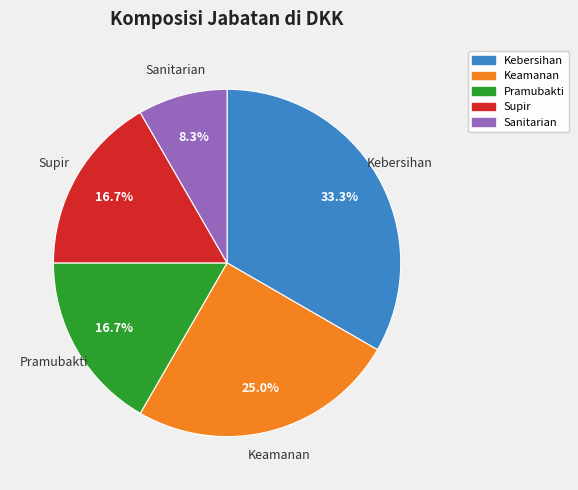

What percentage is the Kebersihan slice, to the nearest percent?

33%